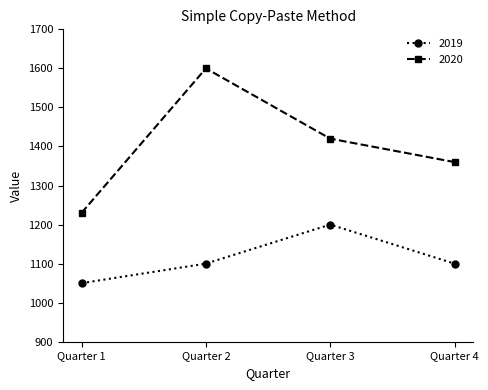

Is it true that 2019 equals 1100 at Quarter 2?

True